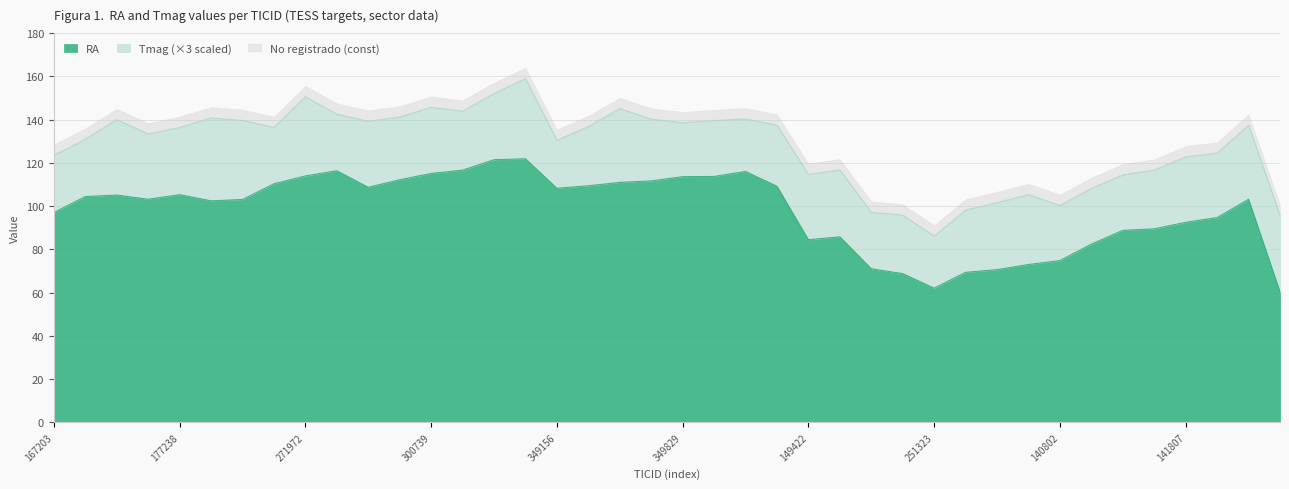

At which label does the data first exceed 104?

167794129